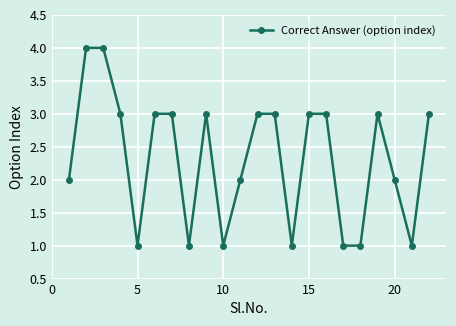

True or false: the data has more than 1 interior local peaks.

True